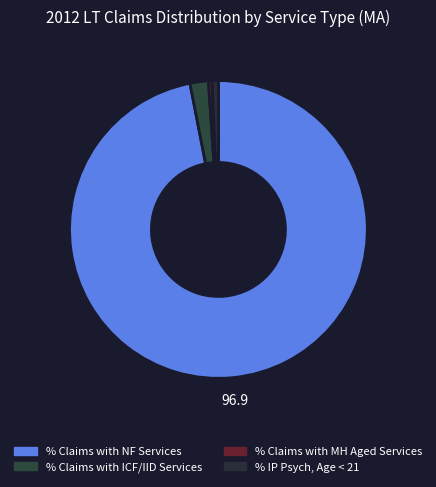

How many segments does this pie chart have?

4